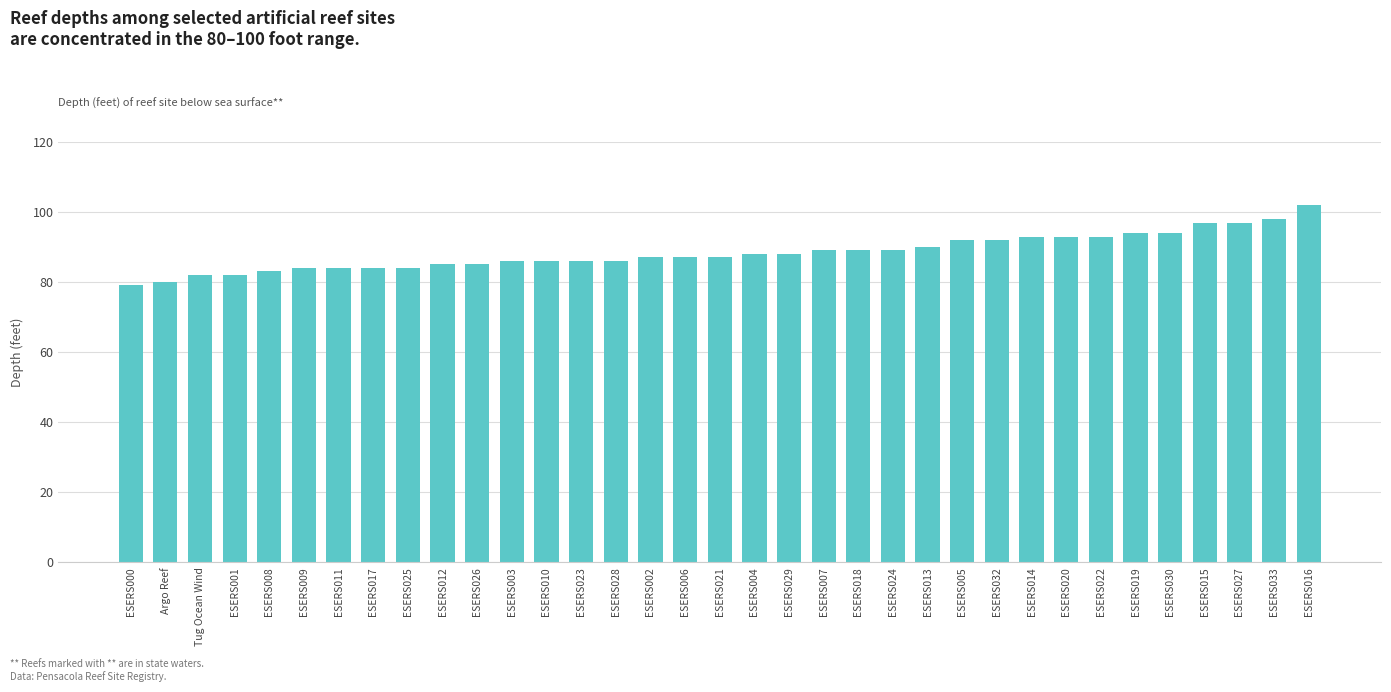

How many data points does each series have?

35